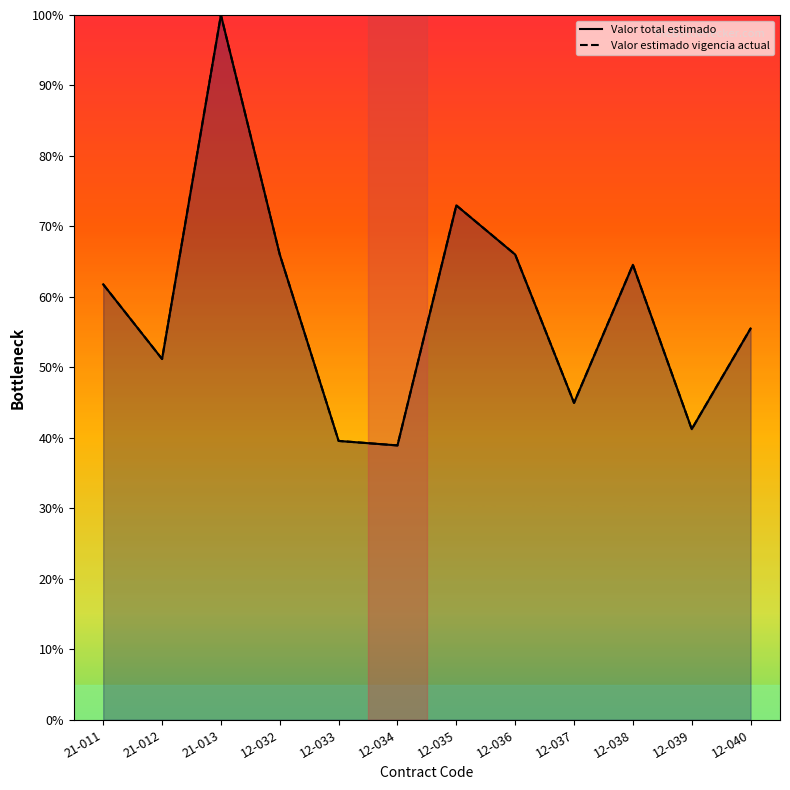

Reading left to right, transcribe all the data shown in this chart.

Valor total estimado: 61.8	51.2	100.0	66.0	39.6	38.9	73.0	66.0	45.0	64.6	41.2	55.5
Valor estimado vigencia actual: 61.8	51.2	100.0	66.0	39.6	38.9	73.0	66.0	45.0	64.6	41.2	55.5